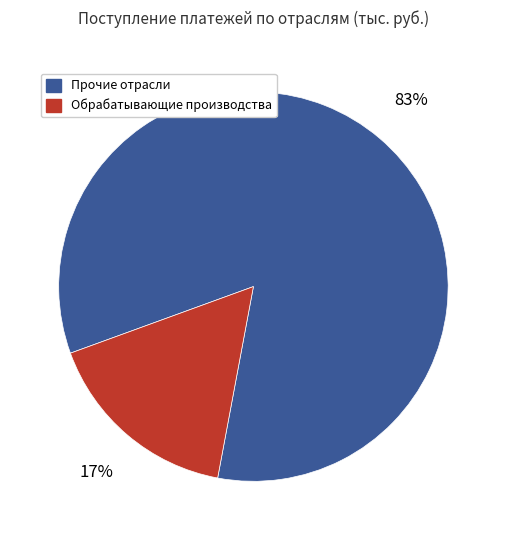

Do Прочие отрасли and Обрабатывающие производства together represent more than half of the pie?

Yes